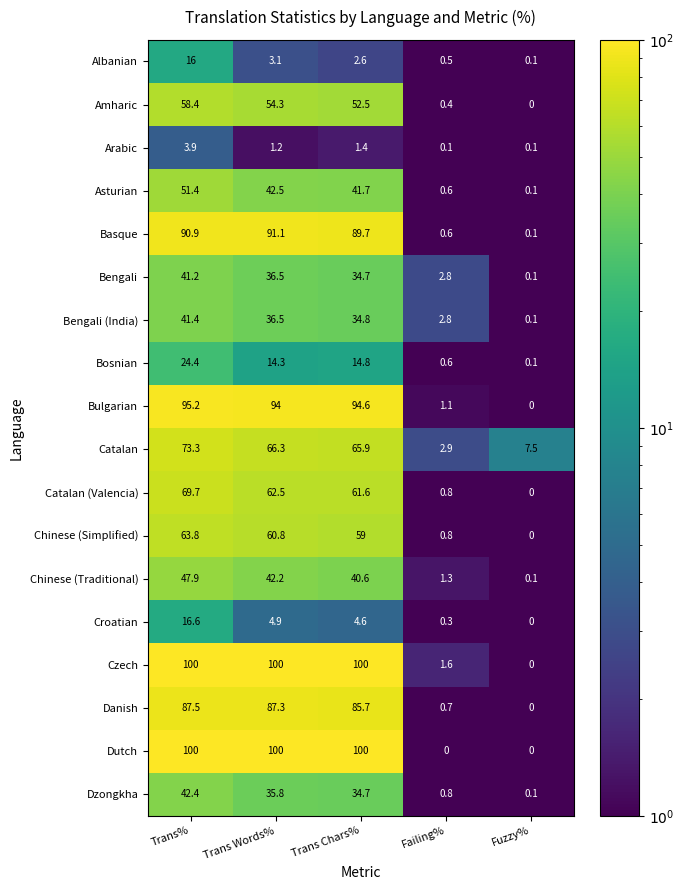

What is the difference between the highest and lowest values at Failing%?

2.9